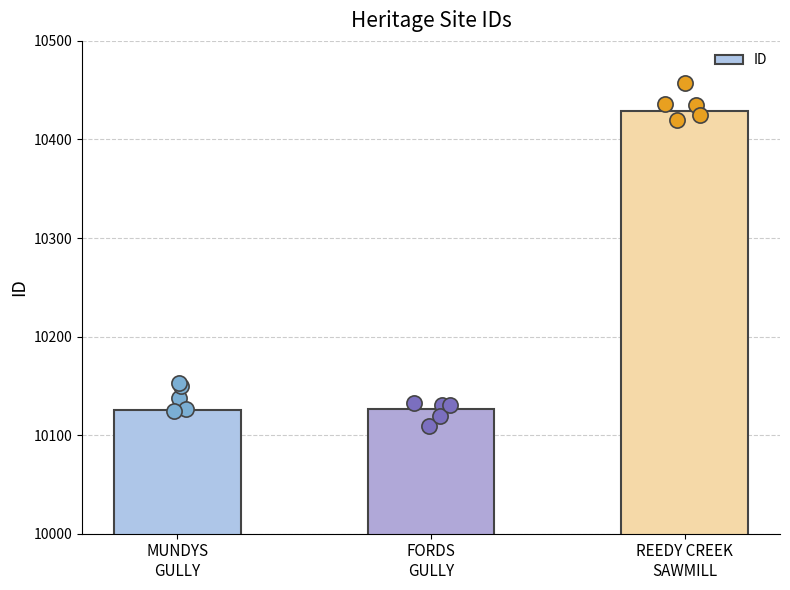

What is the change in value from FORDS
GULLY to REEDY CREEK
SAWMILL?

+303